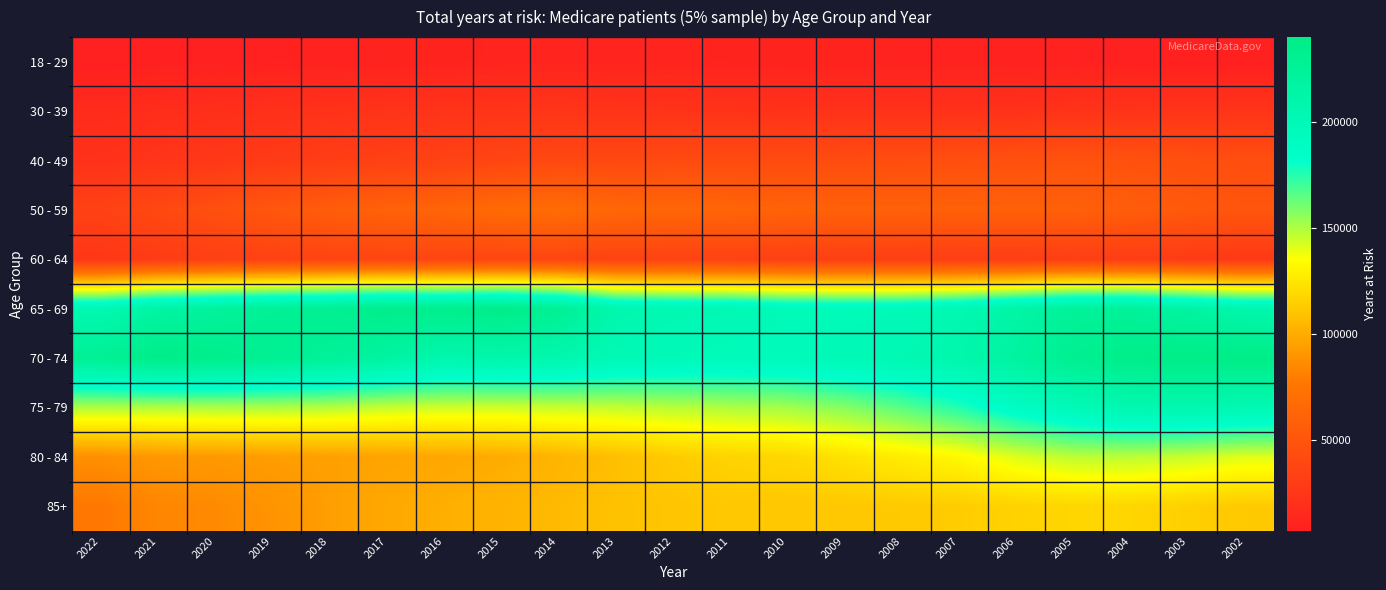

How many data points does each series have?

21